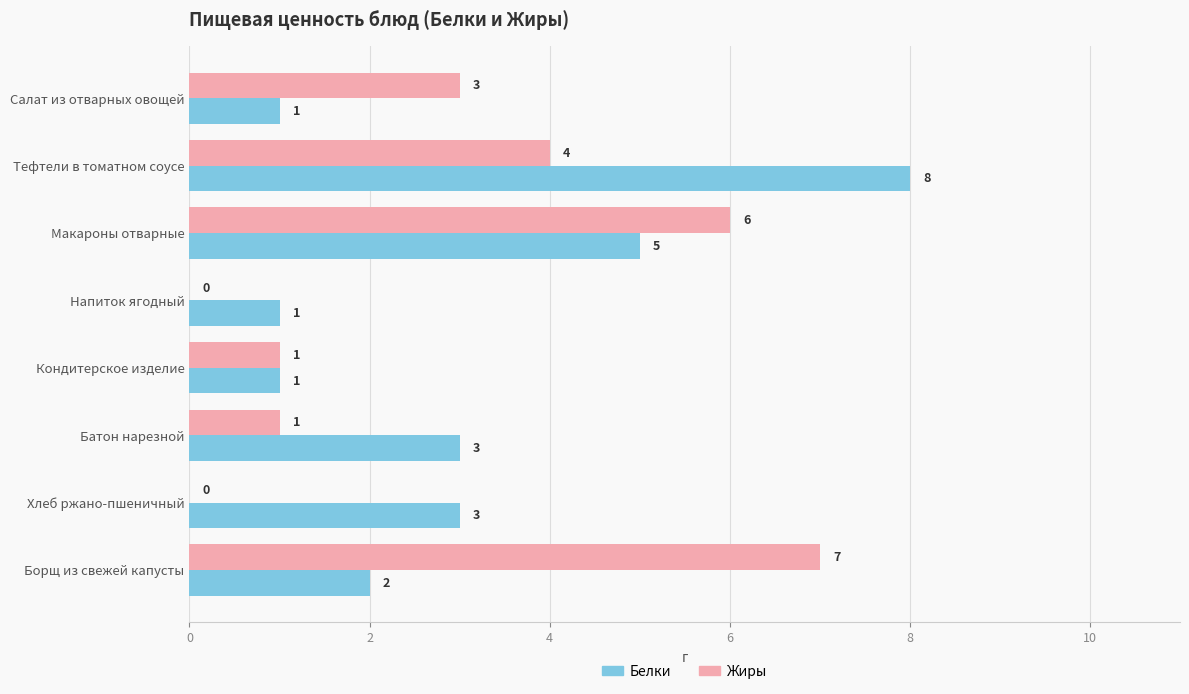

At which label is Жиры closest to 3?

Салат из отварных овощей